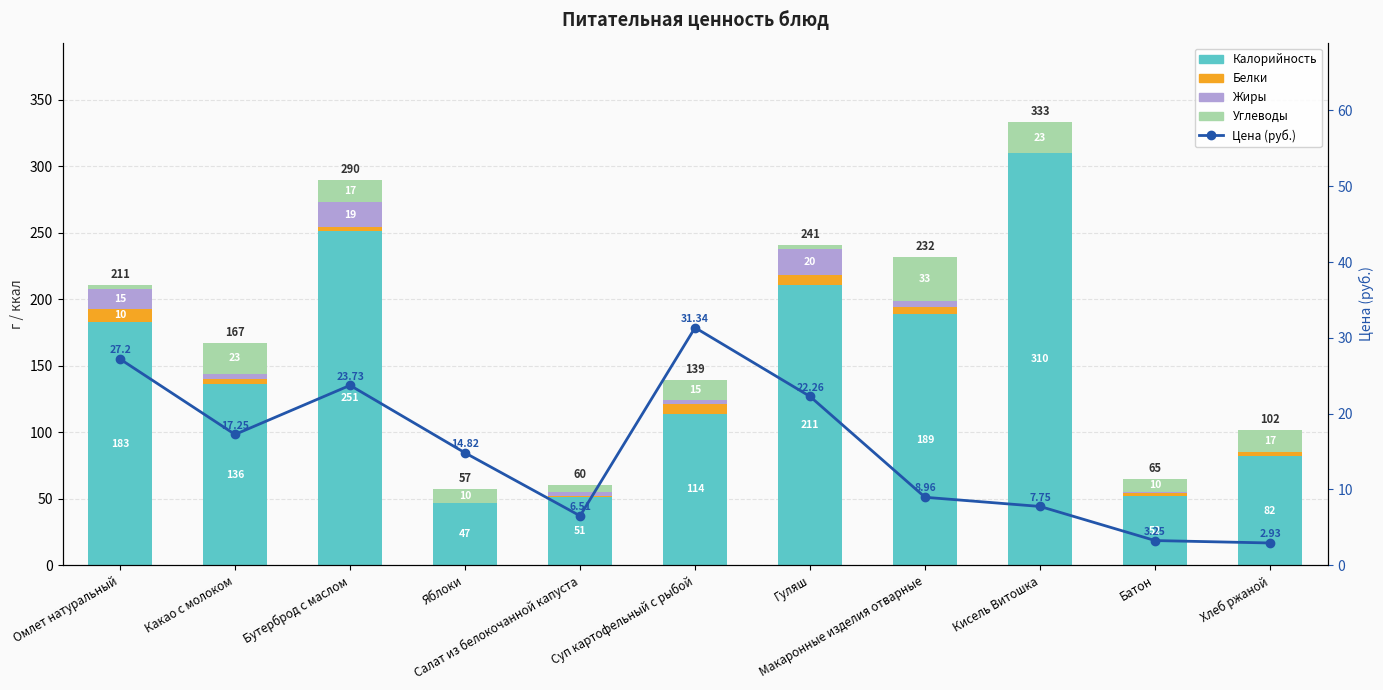

What is the difference between the highest and lowest values at Яблоки?

47.0